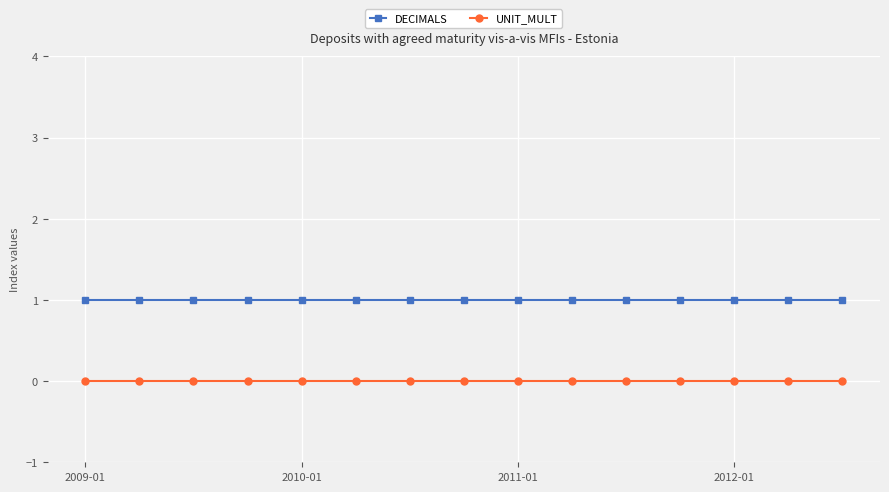

Which series has the largest total across all categories?

DECIMALS